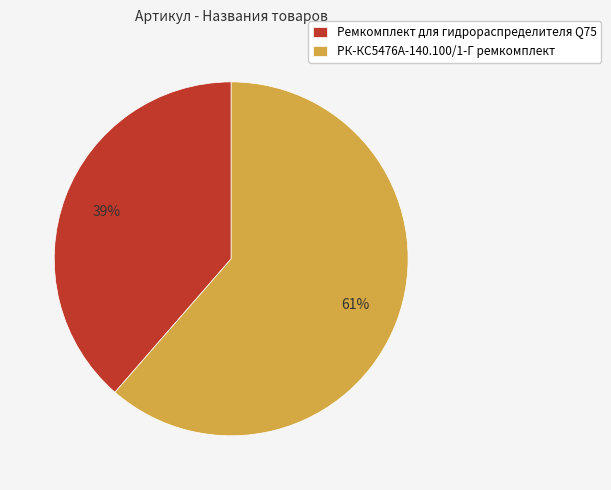

The РК-КС5476А-140.100/1-Г ремкомплект slice represents 67% of the pie. True or false?

False